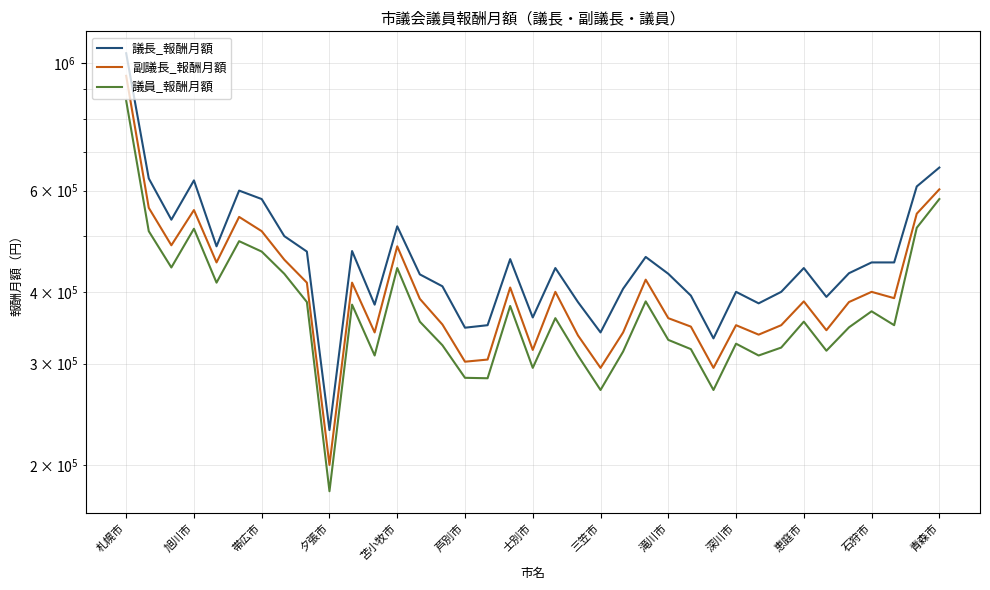

What is the greatest value displayed?

1040000